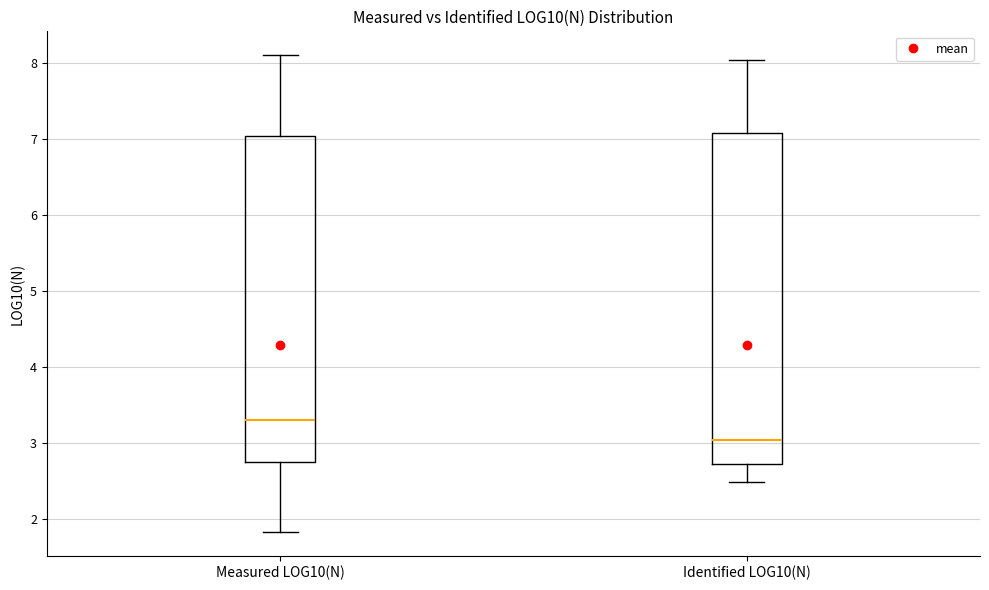

Which box has the lowest median line?

Identified LOG10(N)